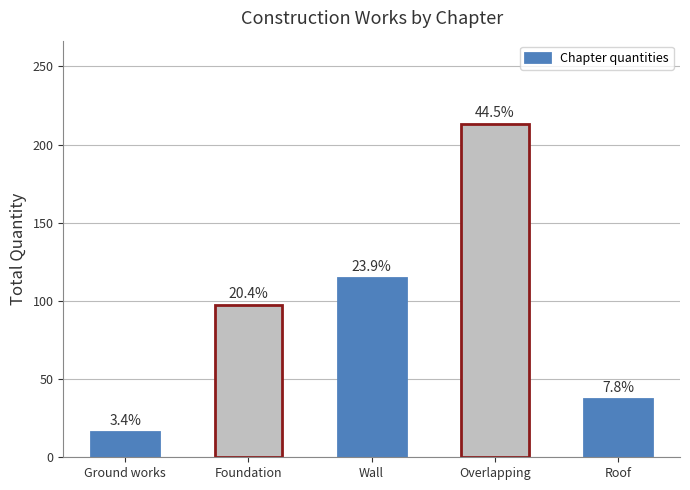

Rank the categories by value from highest to lowest.

Overlapping, Wall, Foundation, Roof, Ground works